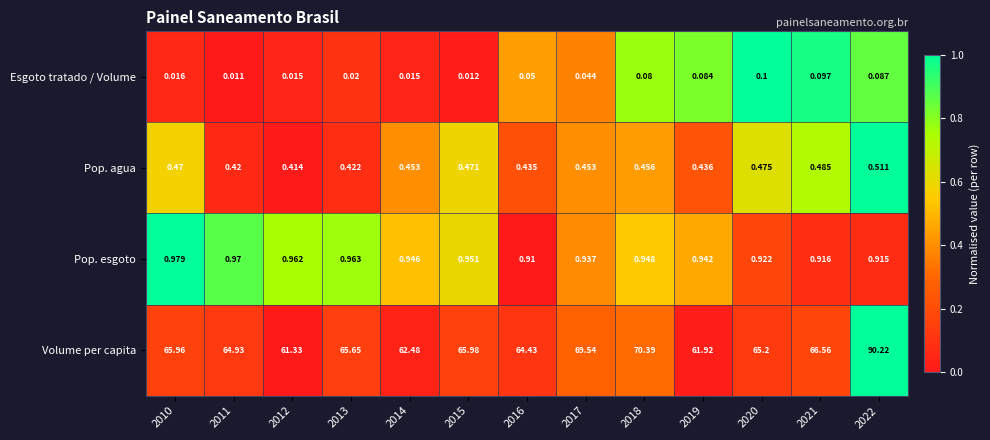

At which category is the sum across all series the highest?

2022